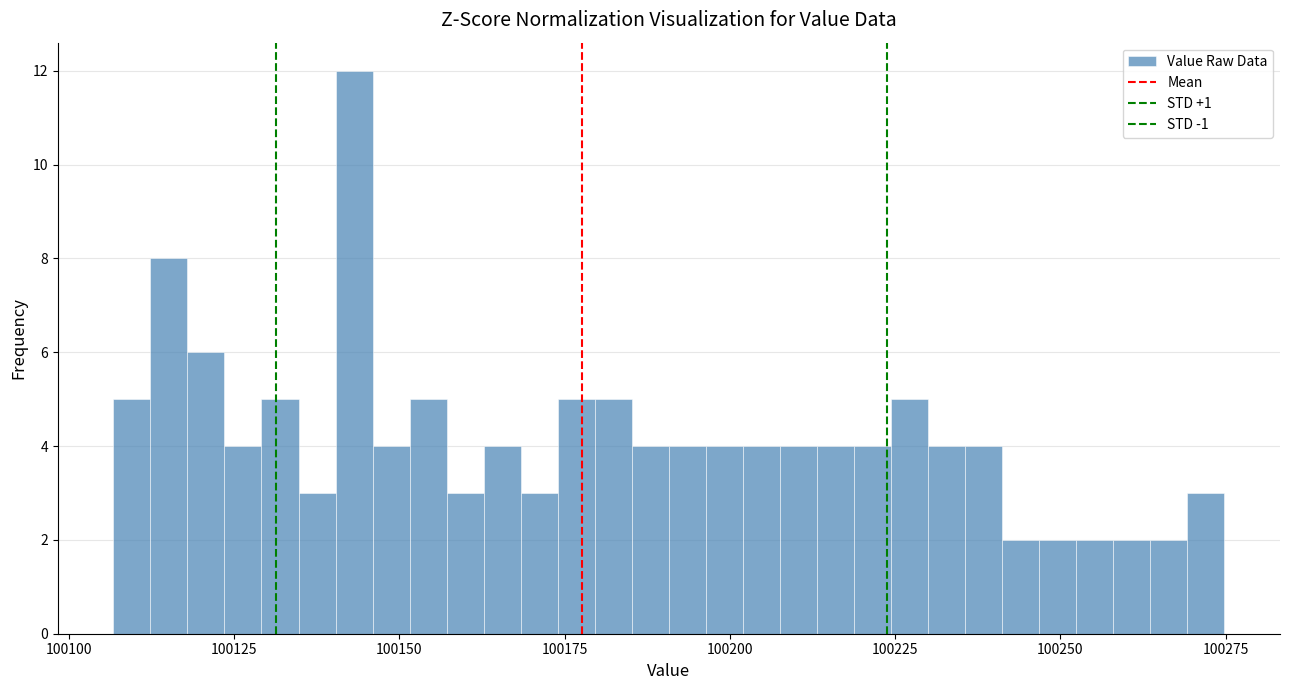

Read against the x-axis, roughly where is the centre of the tallest bar?

100145